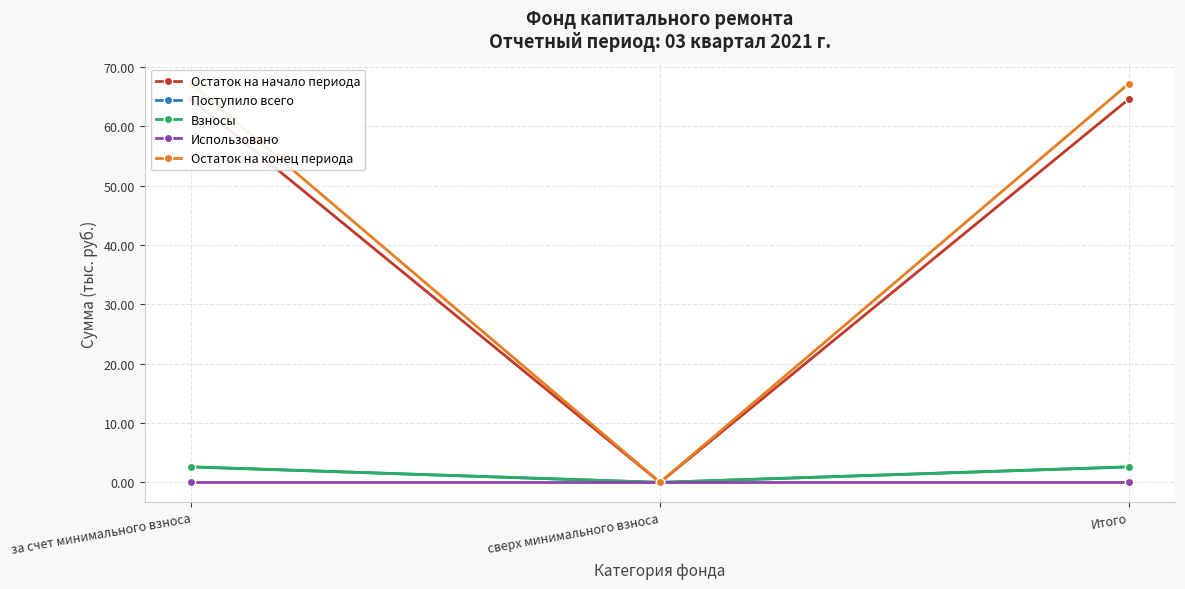

Which label corresponds to the largest value in the chart?

за счет минимального взноса